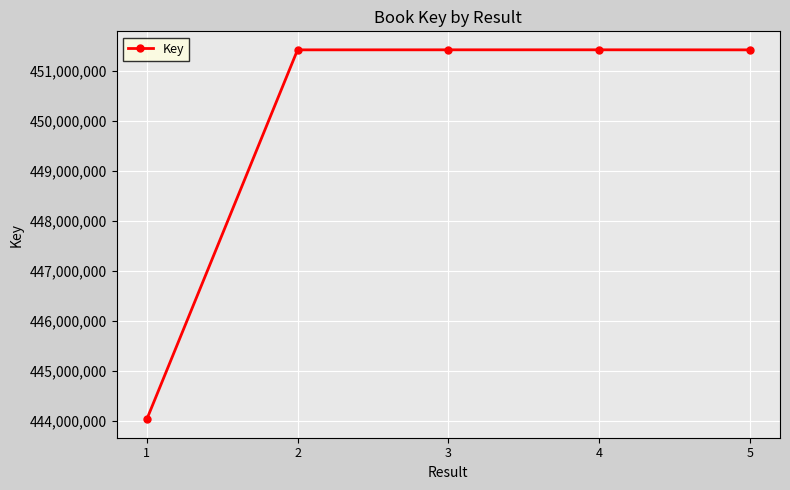

What is the approximate value at 4, to the nearest 50?

451424500